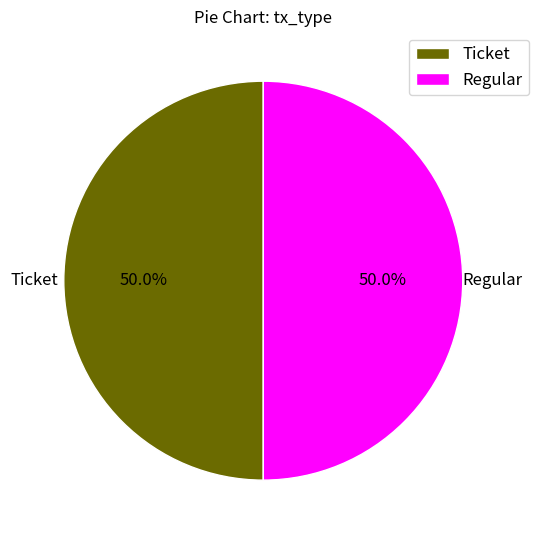

To the nearest percent, what percentage of the pie is Regular?

50%